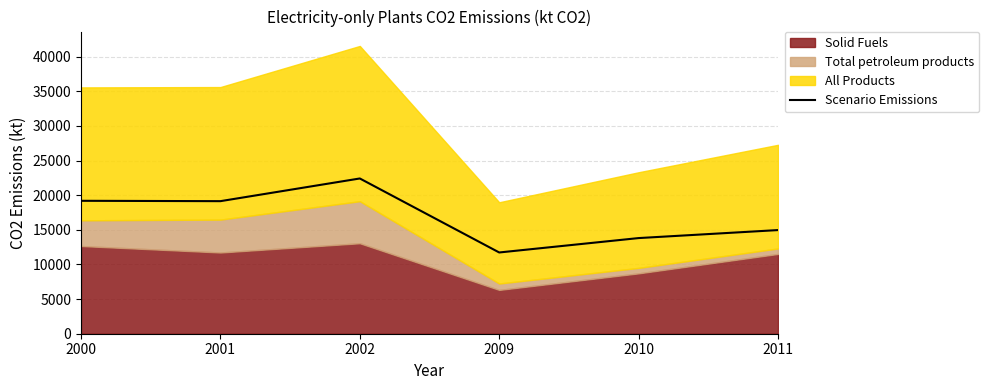

Which category has the highest value across all series?

2002